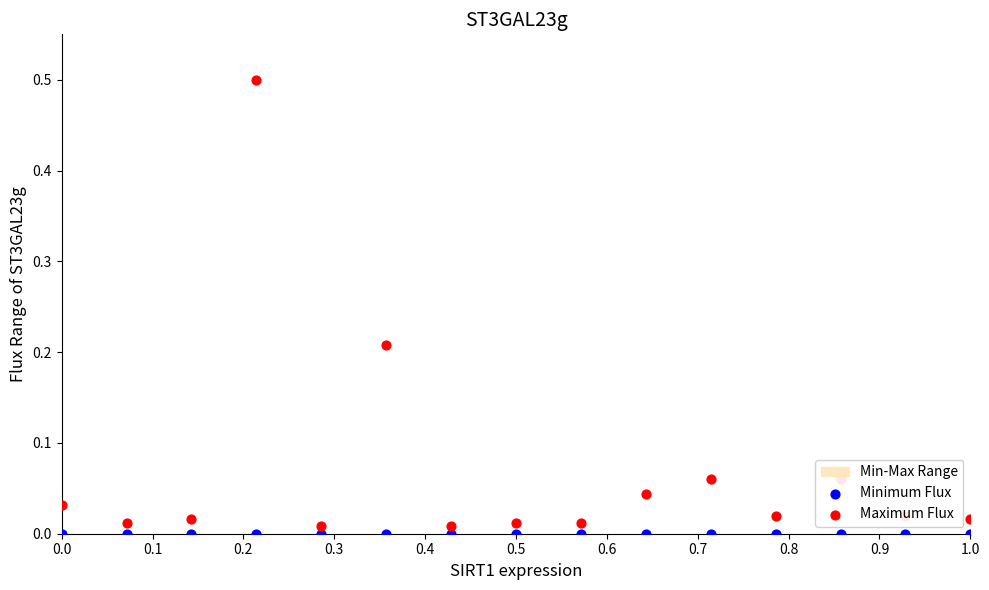

Is the value of Minimum Flux at 0.1 greater than the value of Maximum Flux at 13?

No